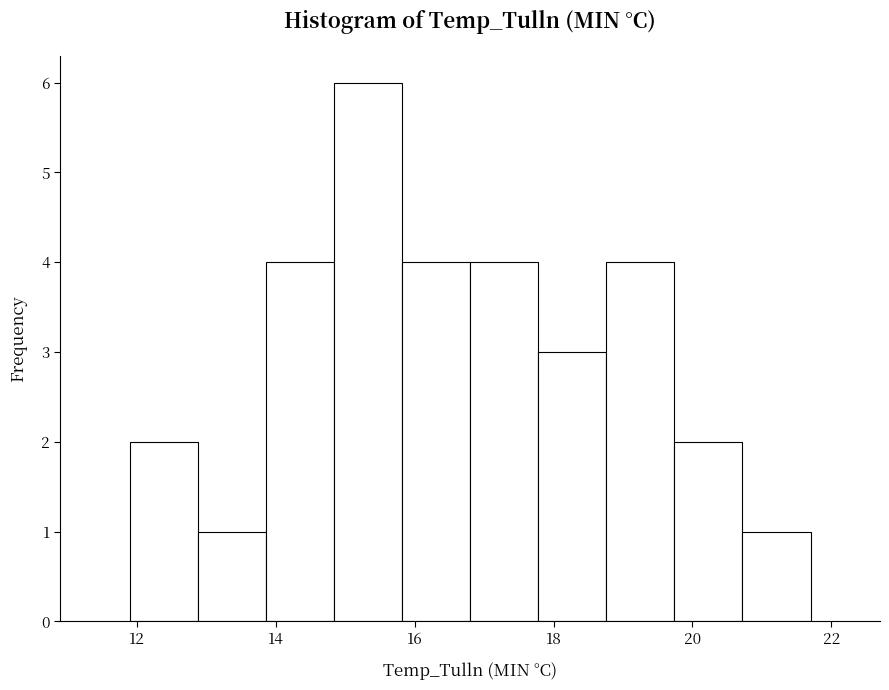

Reading left to right, list every bar in this chart as the range it spans on the x-axis followed by its height. Neither the bar edges nor the heights are printed on the chart, so give them approximately, as read against the axes.

11.90 to 12.88: 2
12.88 to 13.86: 1
13.86 to 14.84: 4
14.84 to 15.82: 6
15.82 to 16.80: 4
16.80 to 17.78: 4
17.78 to 18.76: 3
18.76 to 19.74: 4
19.74 to 20.72: 2
20.72 to 21.70: 1